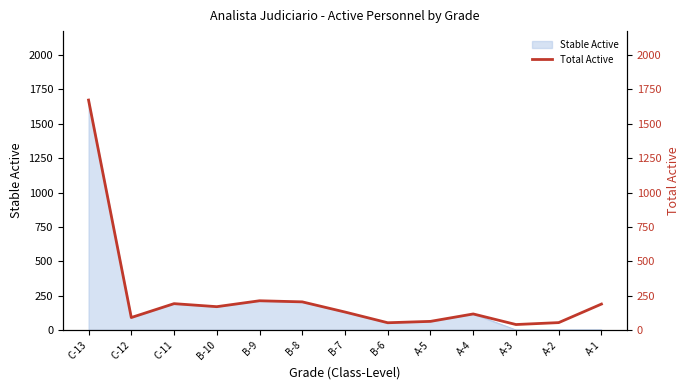

Rank the categories by value from lowest to highest.

A-3, B-6, A-2, A-5, C-12, A-4, B-7, B-10, A-1, C-11, B-8, B-9, C-13